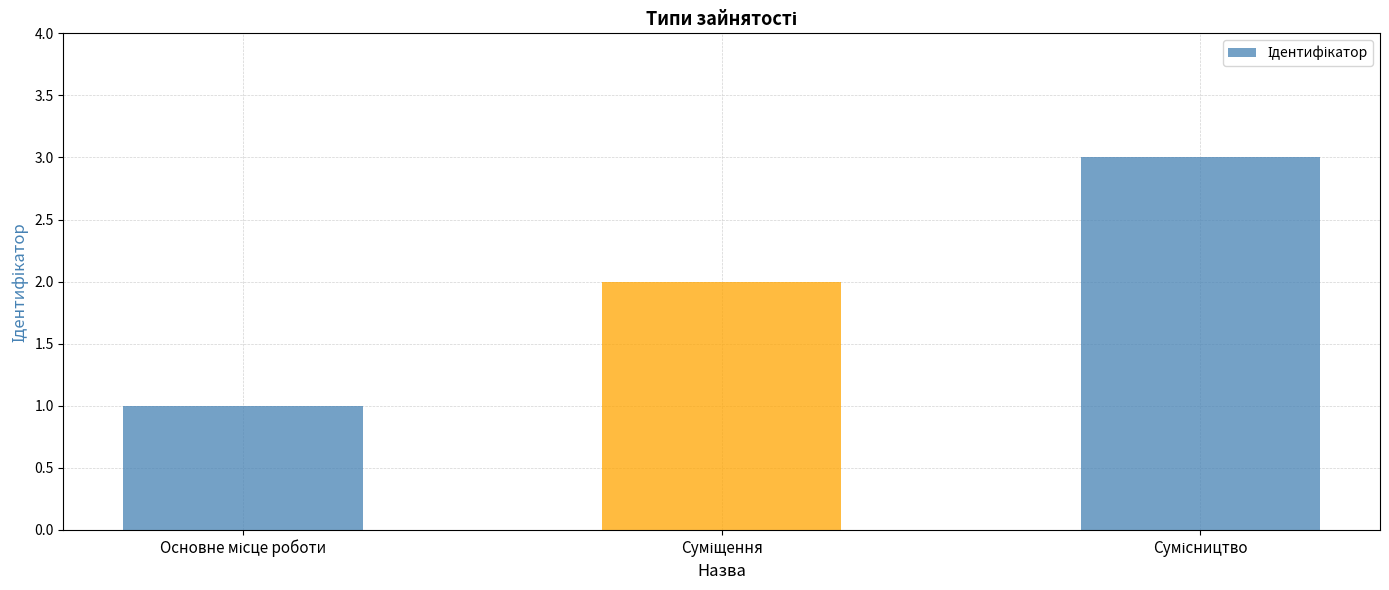

What is the maximum value shown in the chart?

3